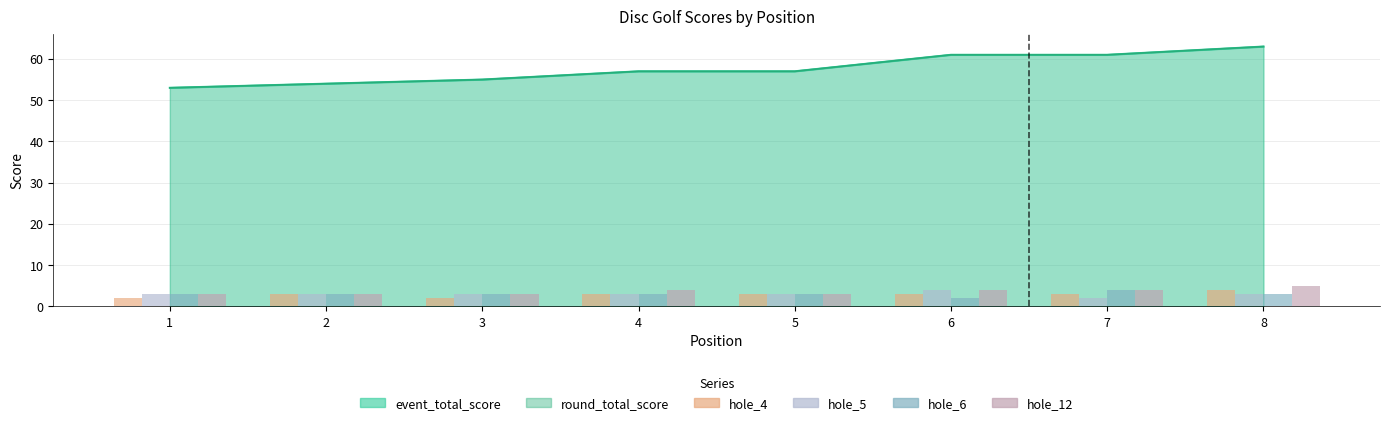

What is the highest value of the hole_6 series?

4